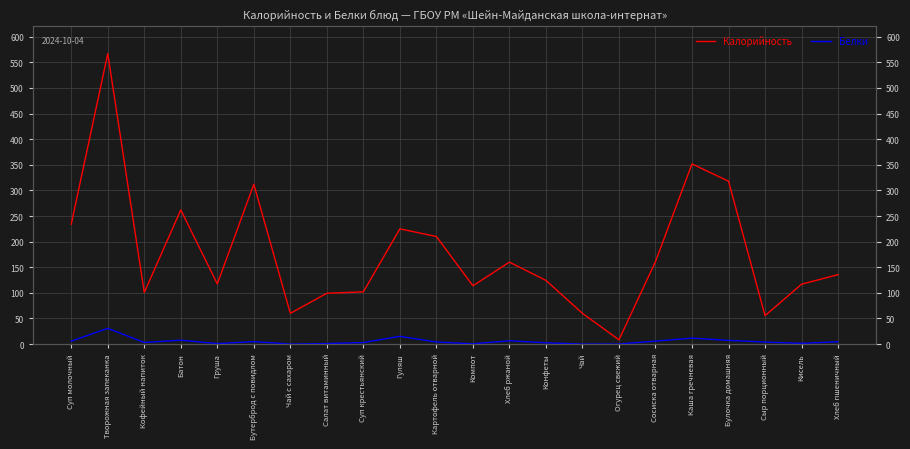

True or false: Калорийность has a value of 135.6 at Хлеб пшеничный.

True